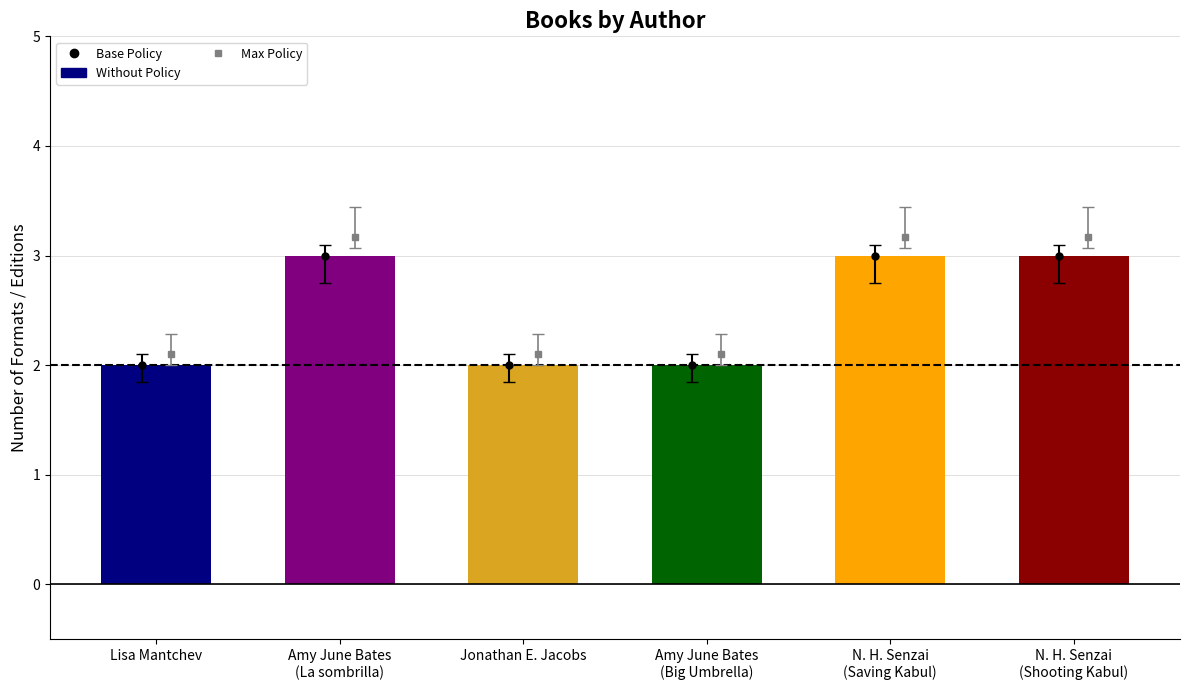

How many bars are there in total?

6